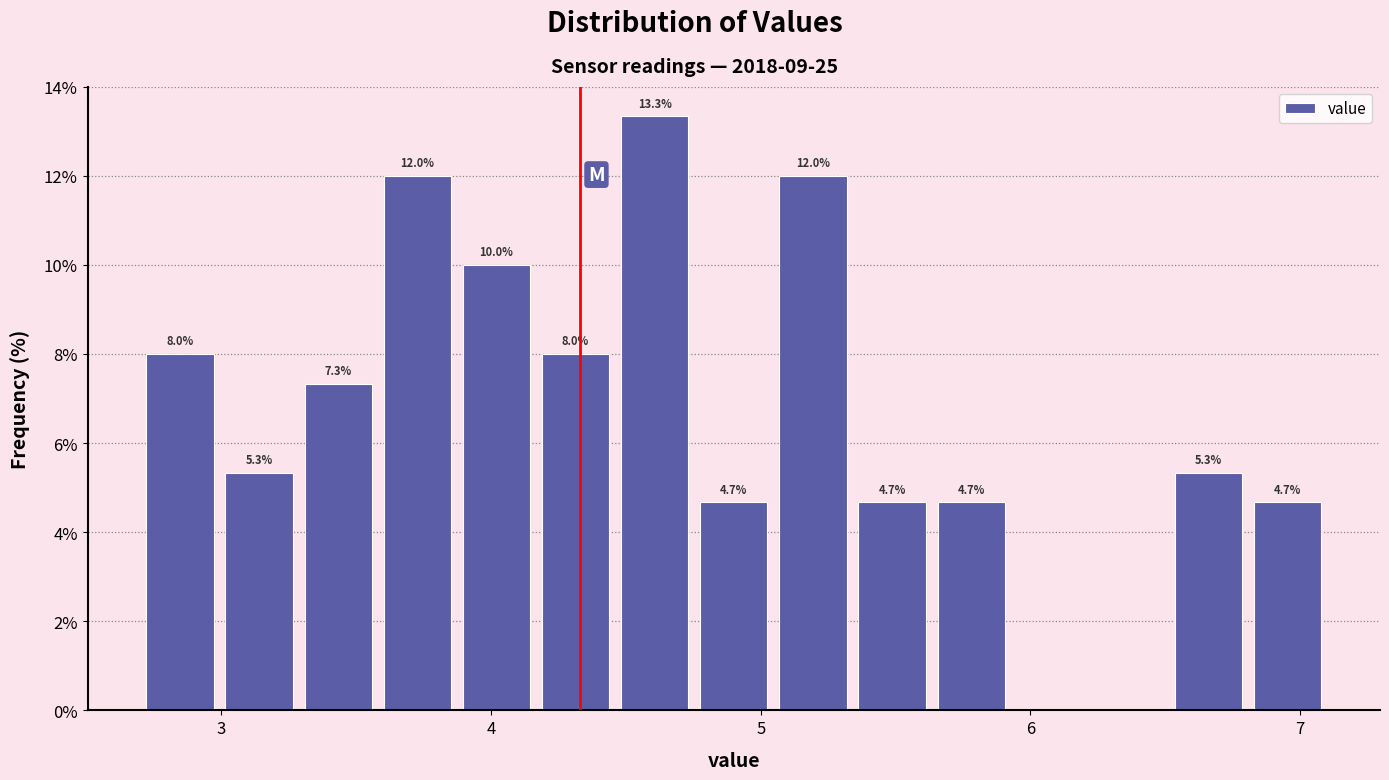

Read against the x-axis, roughly where is the centre of the tallest bar?

4.6